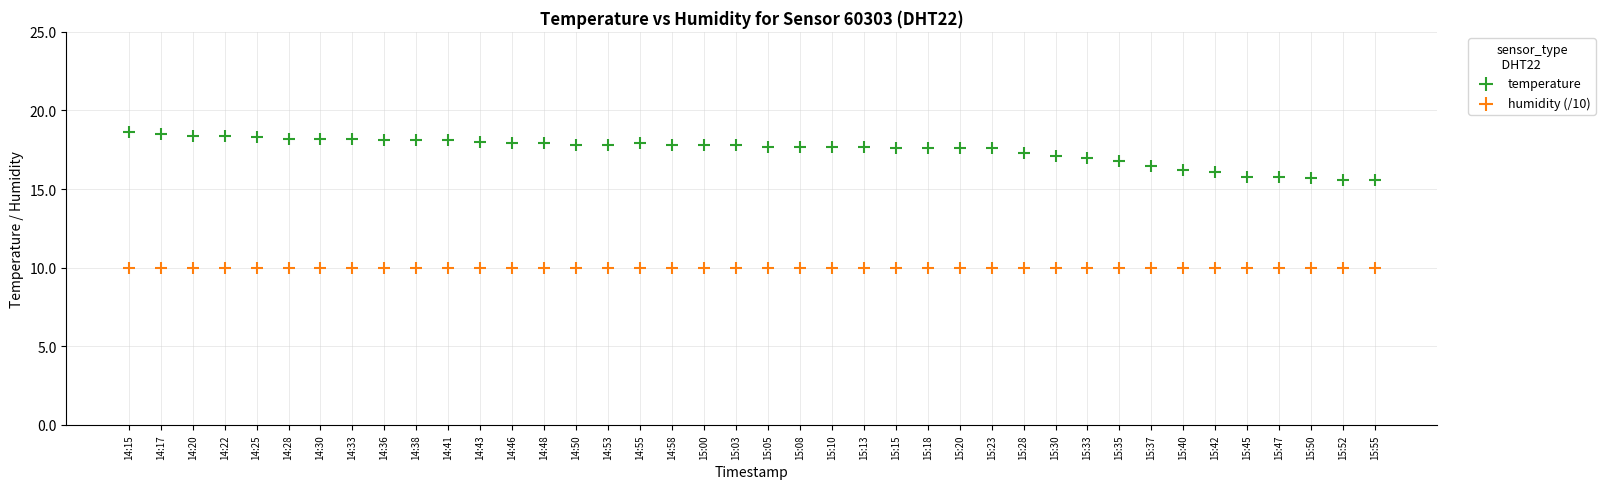

Which series reaches the maximum Y coordinate?

temperature